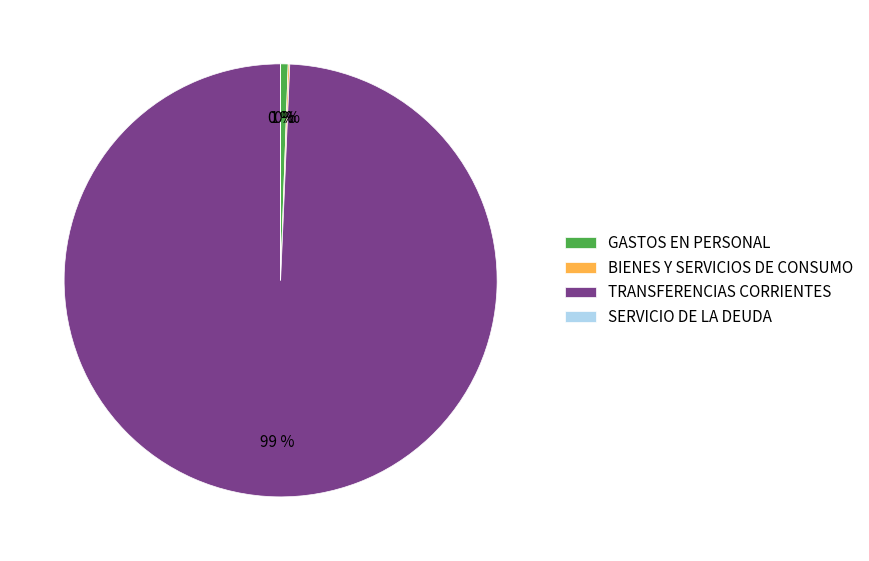

True or false: GASTOS EN PERSONAL accounts for 1% of the total.

True